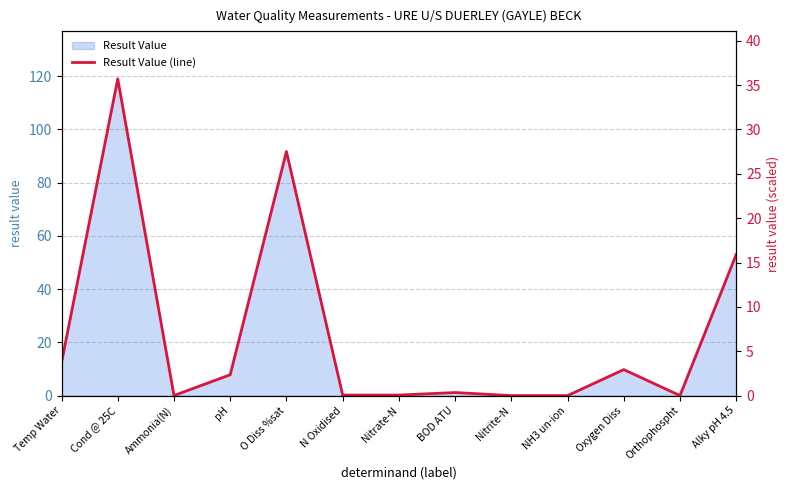

How many lines are shown in the chart?

1